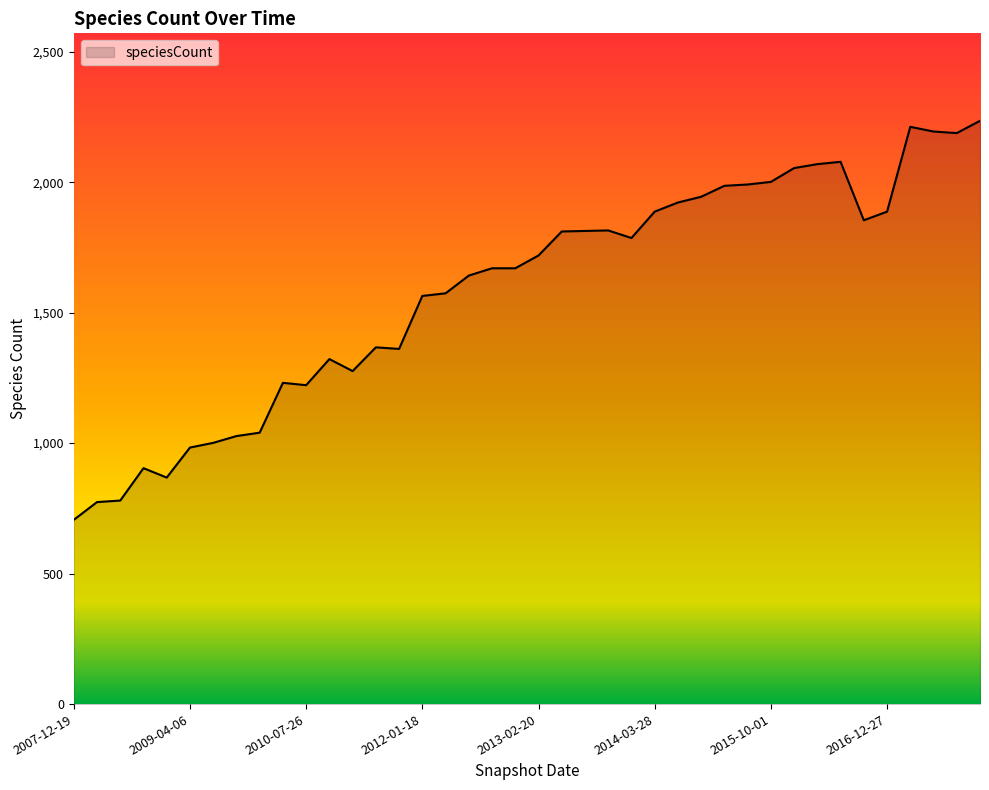

What is the smallest value displayed?

706